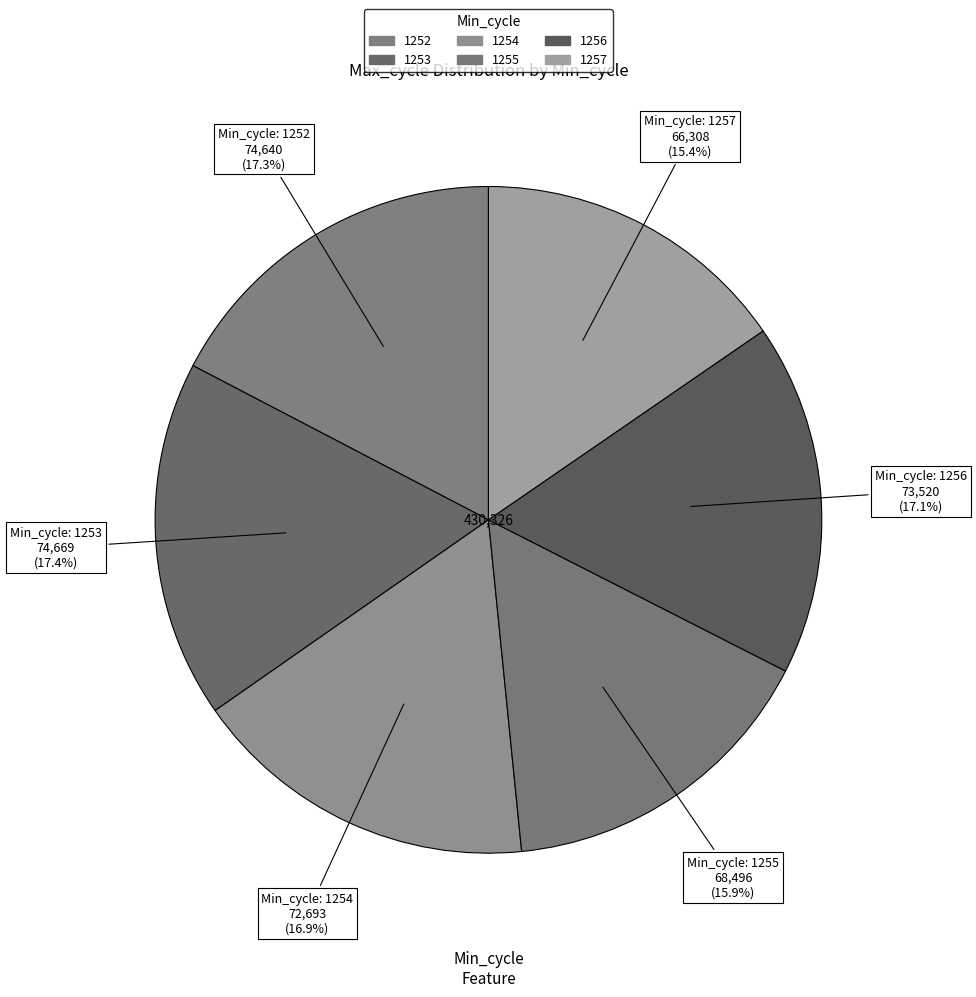

How many slices are in this pie chart?

6